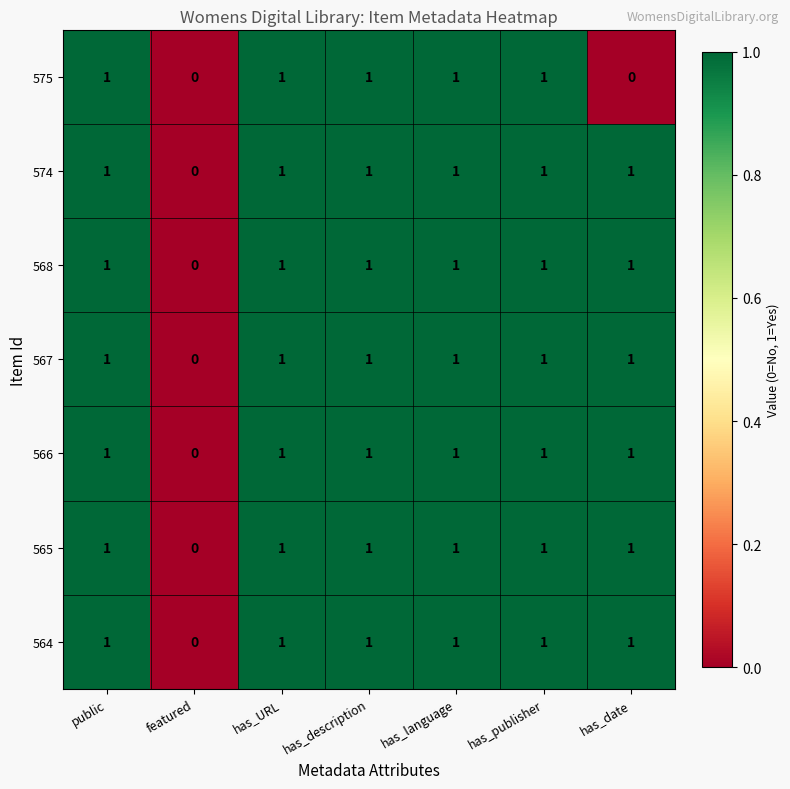

How many 568 values are between 1 and 2?

6